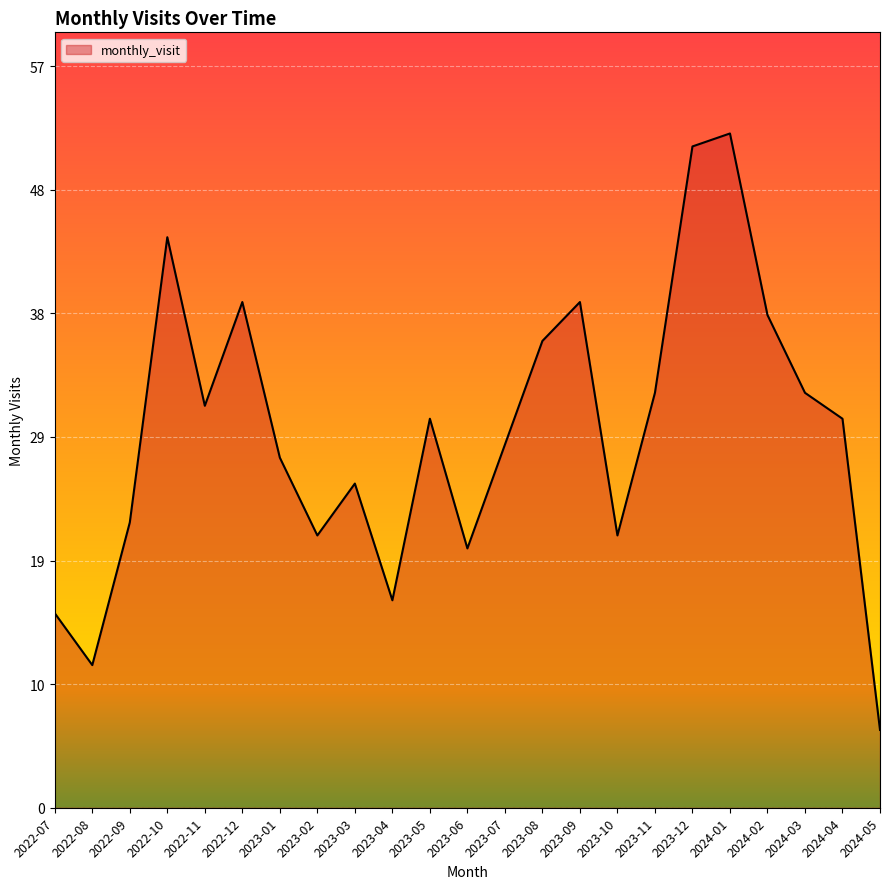

Reading left to right, extract all data points from this chart.

15	11	22	44	31	39	27	21	25	16	30	20	28	36	39	21	32	51	52	38	32	30	6